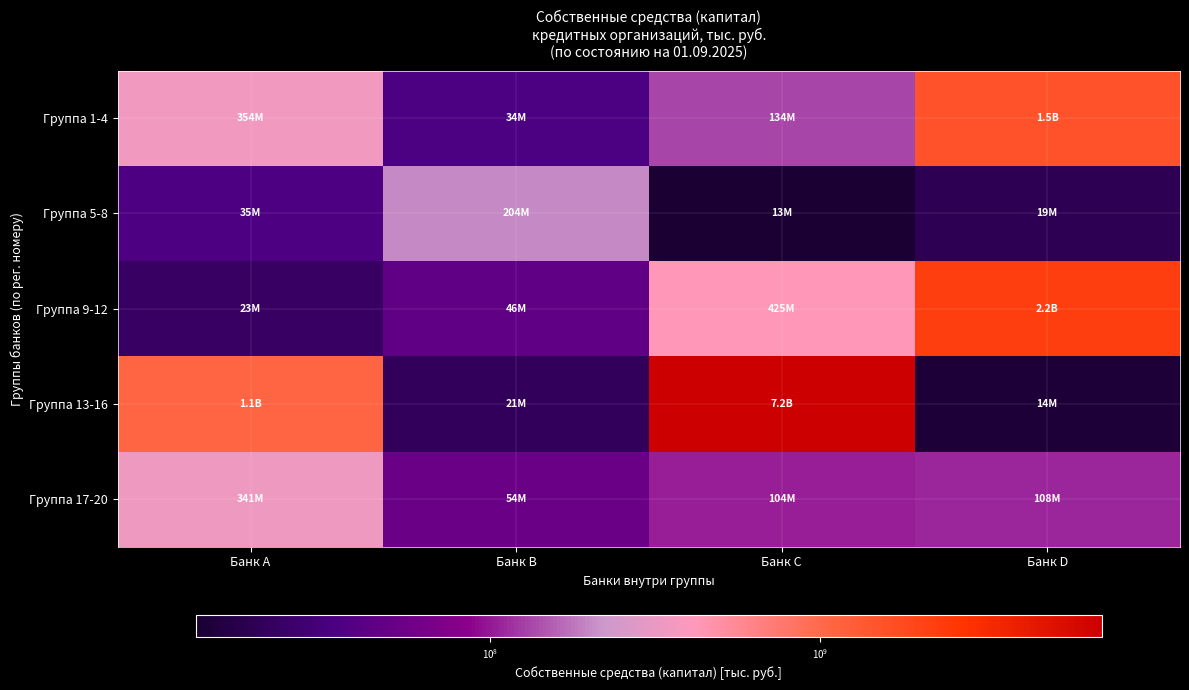

Reading left to right, transcribe all the data shown in this chart.

Группа 1-4: Банк A=354204313	Банк B=33924473	Банк C=134284903	Банк D=1522679107
Группа 5-8: Банк A=34764365	Банк B=204162763	Банк C=12868216	Банк D=19309557
Группа 9-12: Банк A=22866840	Банк B=45747531	Банк C=424904515	Банк D=2204208264
Группа 13-16: Банк A=1080603807	Банк B=20575204	Банк C=7165250814	Банк D=13612613
Группа 17-20: Банк A=340704854	Банк B=53662195	Банк C=103713798	Банк D=108399059